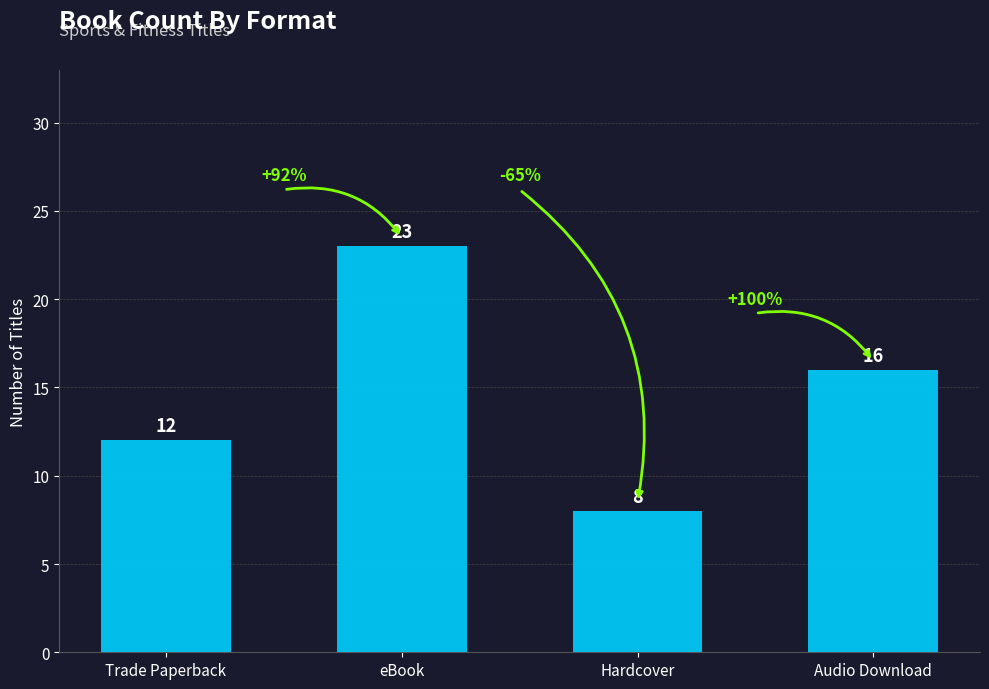

Reading left to right, transcribe all the data shown in this chart.

12	23	8	16